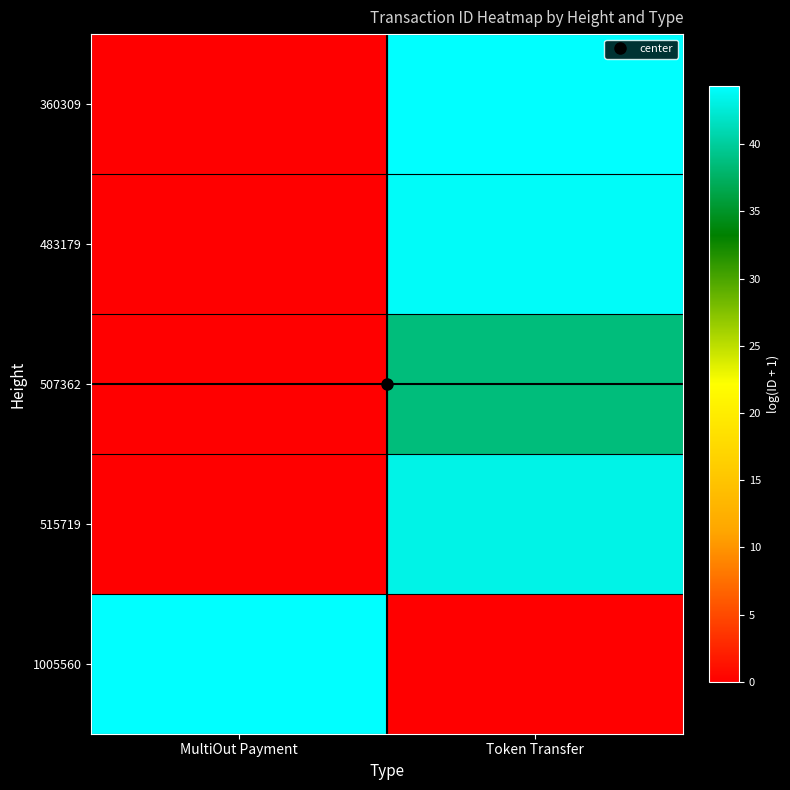

How many distinct data groups are displayed?

5